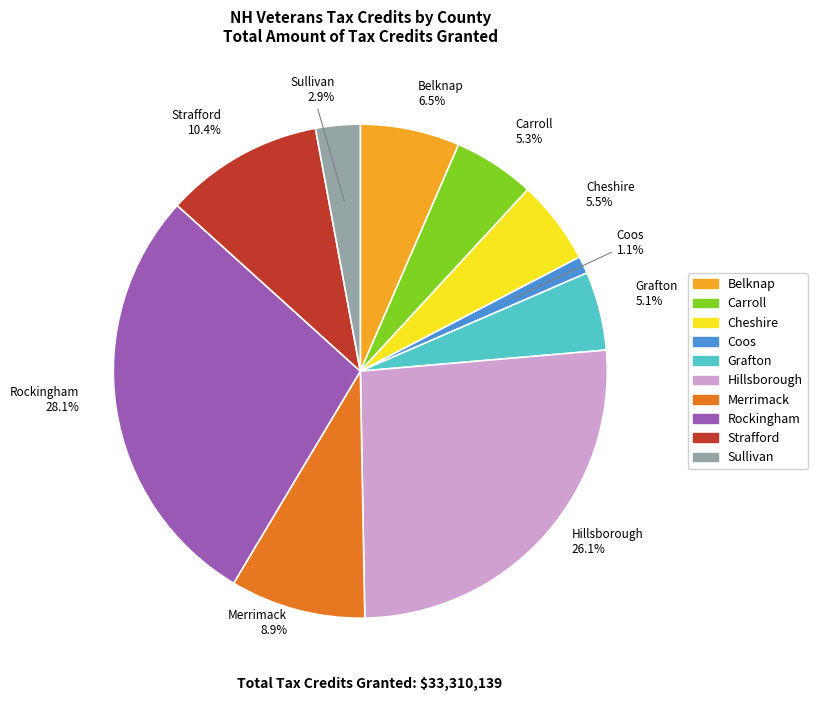

How many segments does this pie chart have?

10